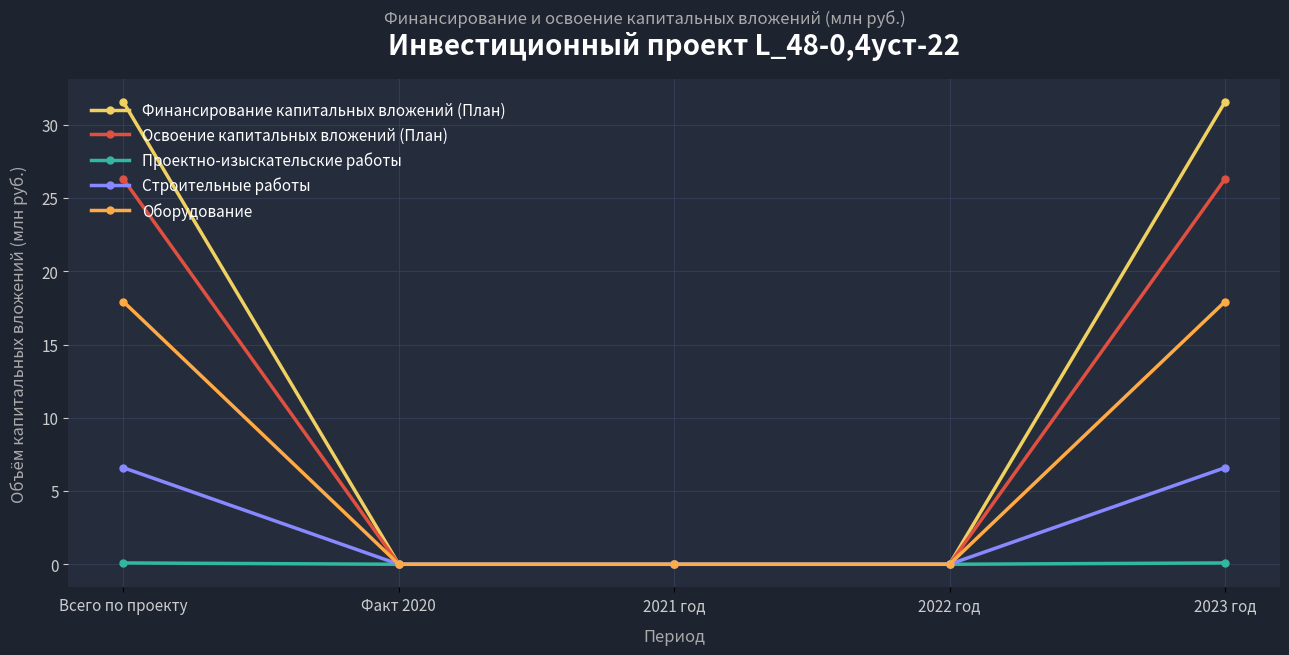

At how many categories does at least one series exceed 26?

2